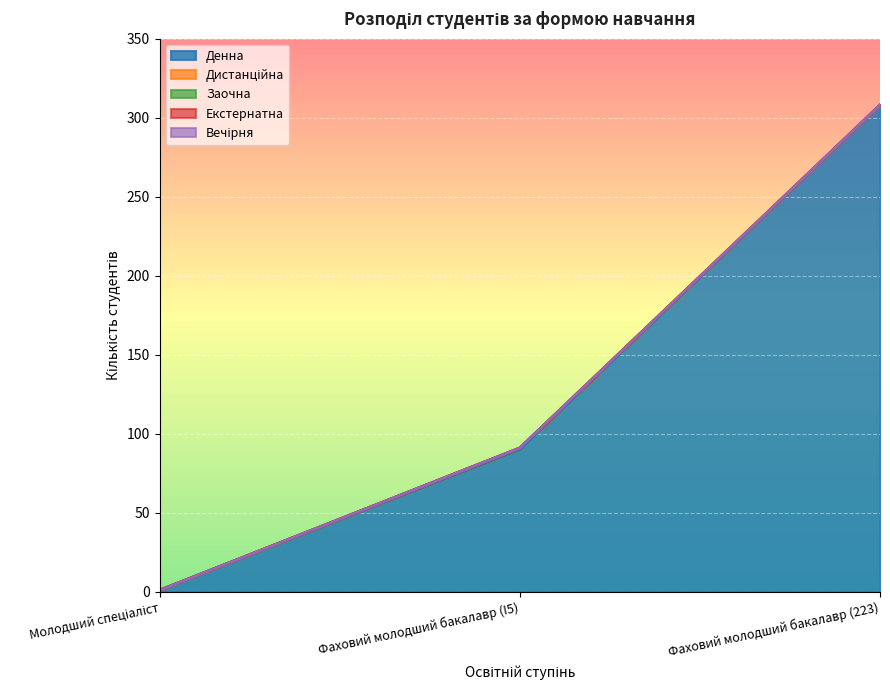

At which category is the sum across all series the highest?

Фаховий молодший бакалавр (223)